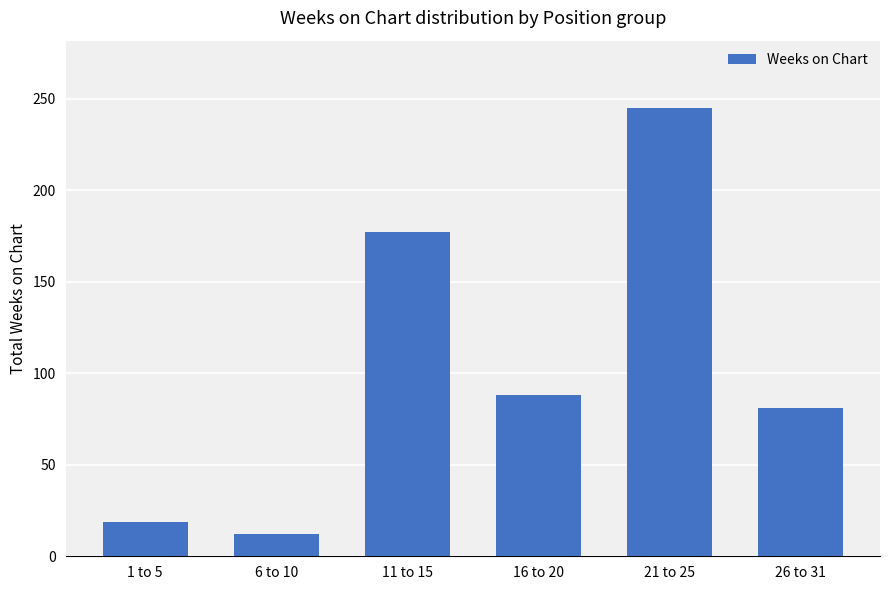

What is the label of the 5th bar from the right?

6 to 10